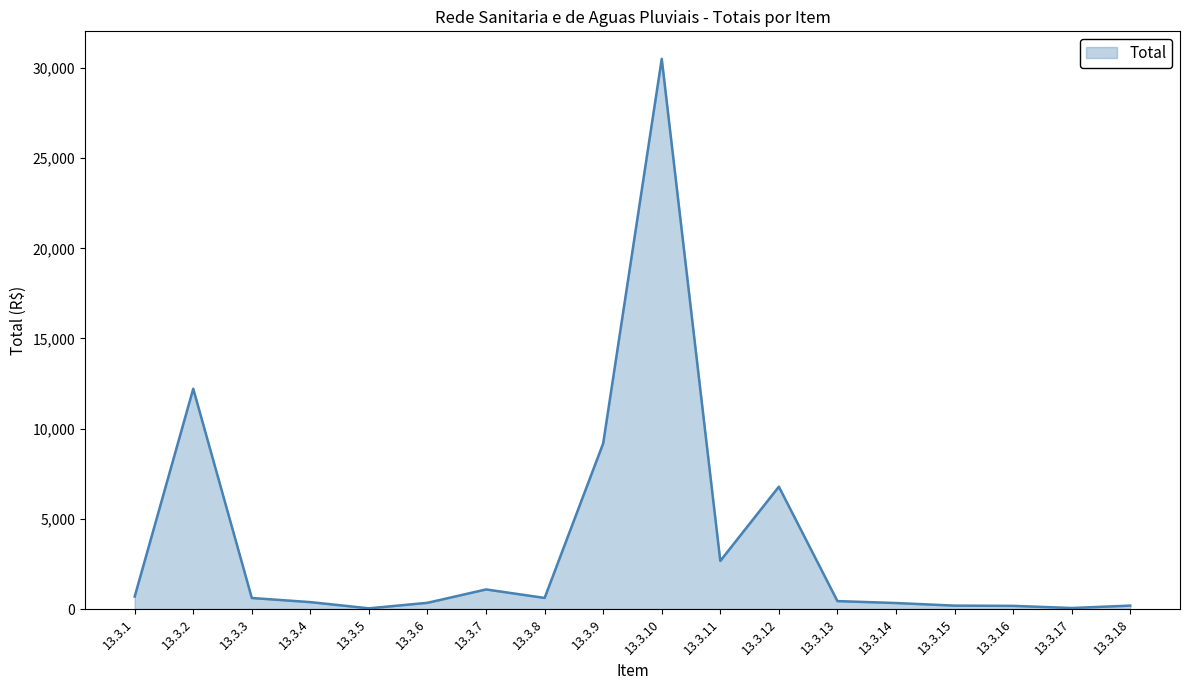

The value at 13.3.11 is 2667.3. True or false?

True